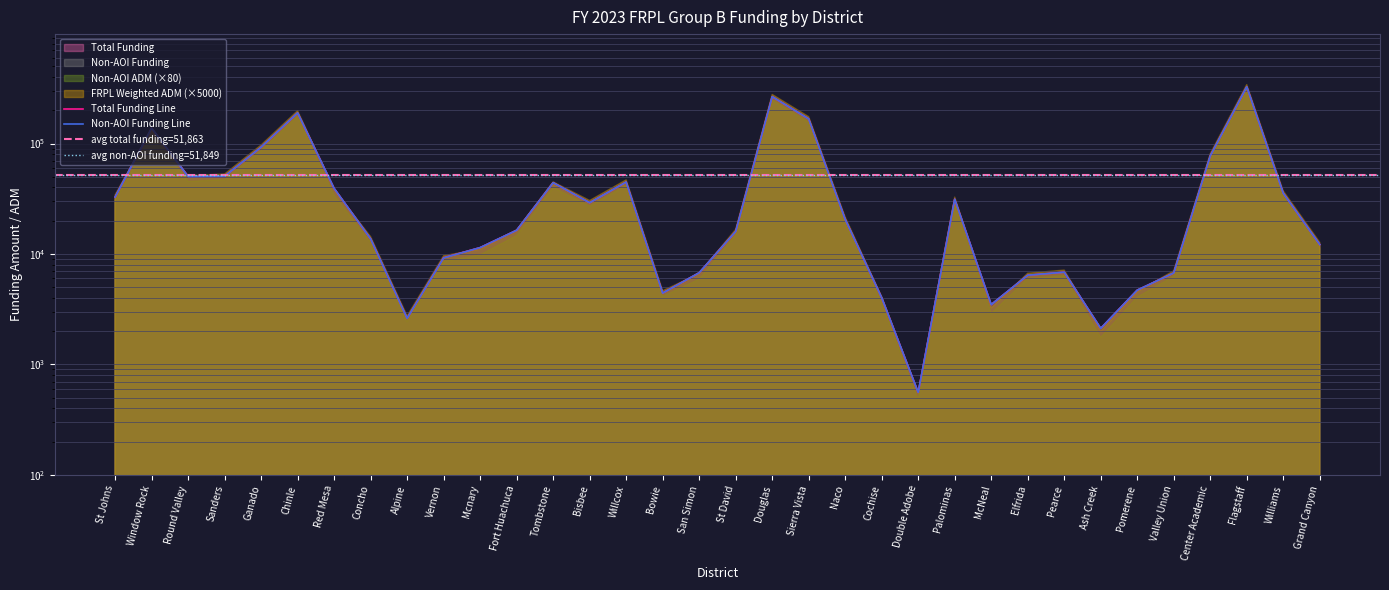

What is the value of the Non-AOI Funding point at the 12th from the left?

16404.5